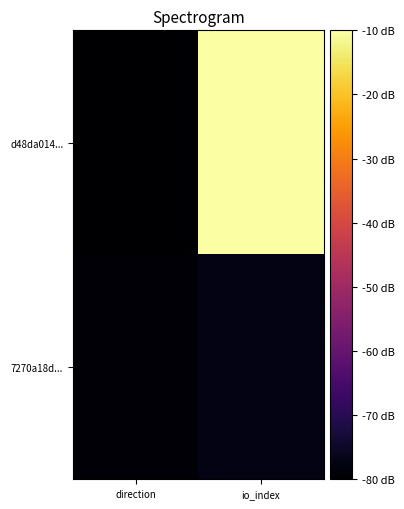

Reading left to right, transcribe all the data shown in this chart.

d48da014...: direction=-80.0	io_index=-10.0
7270a18d...: direction=-79.3	io_index=-77.3